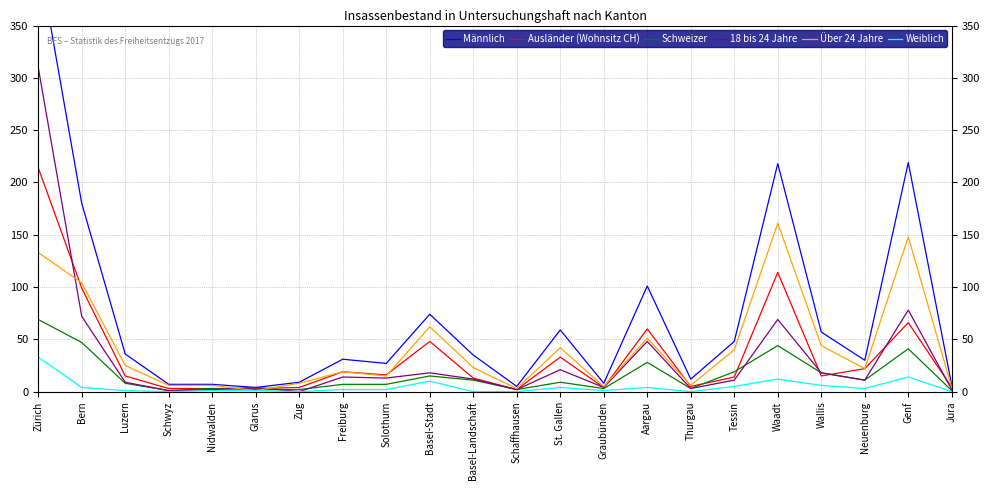

How many series are shown in this chart?

6